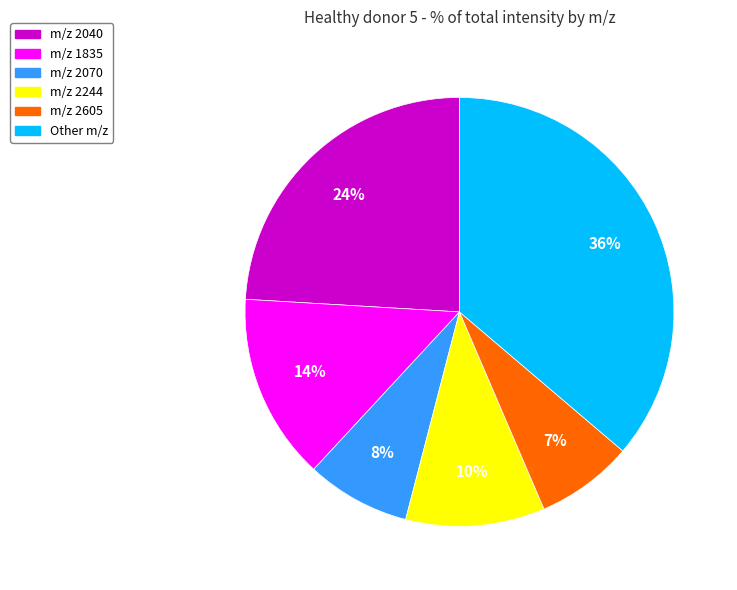

To the nearest percent, what is the difference between the largest and smallest slice percentages?

29%